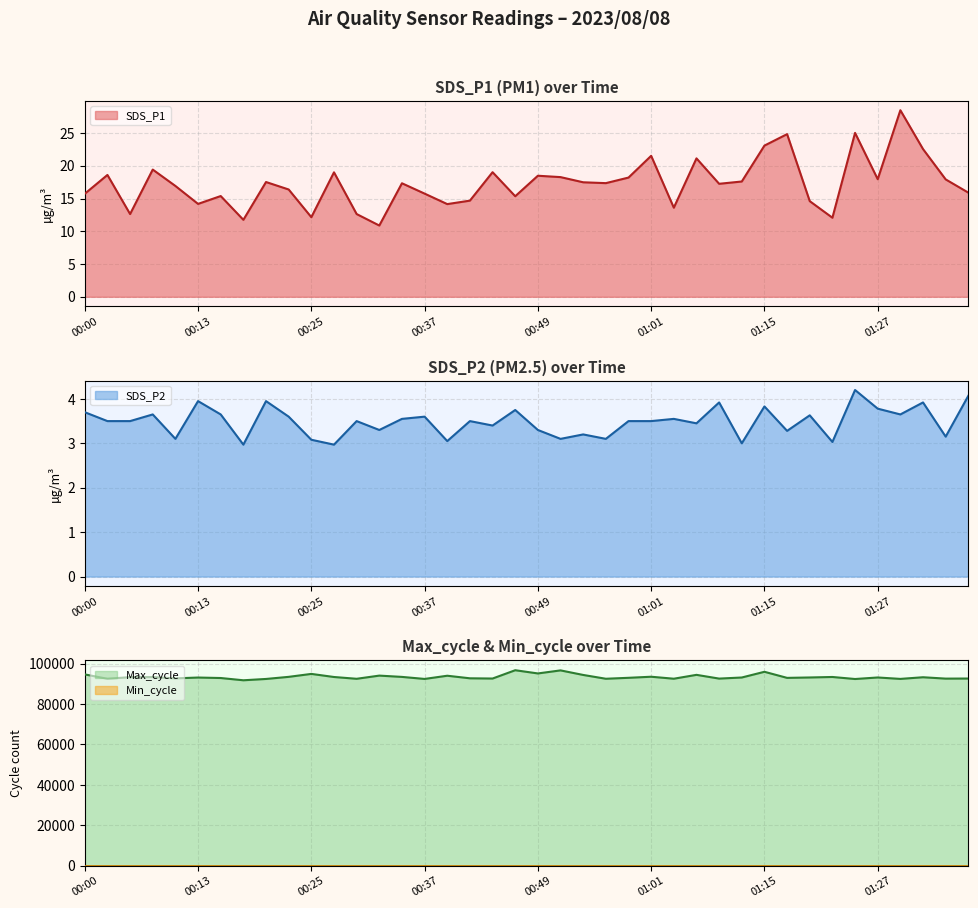

Where is the first local minimum for Max_cycle?

00:03